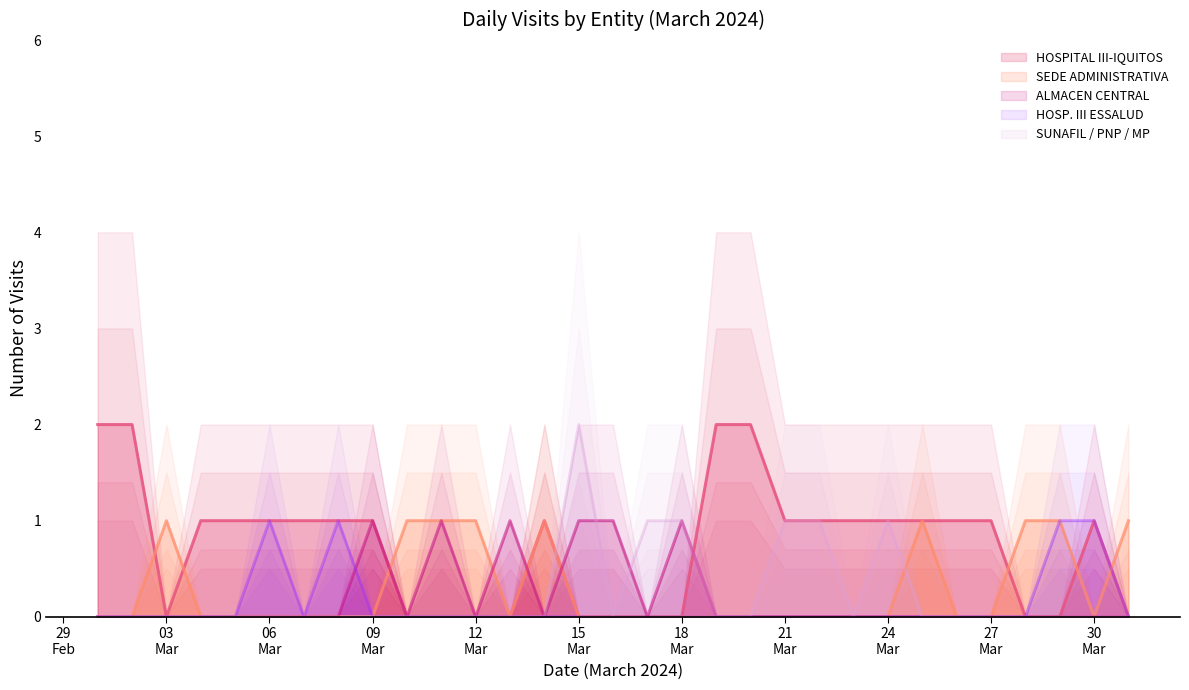

Where is the first local minimum for SUNAFIL / PNP / MP?

2024-03-16